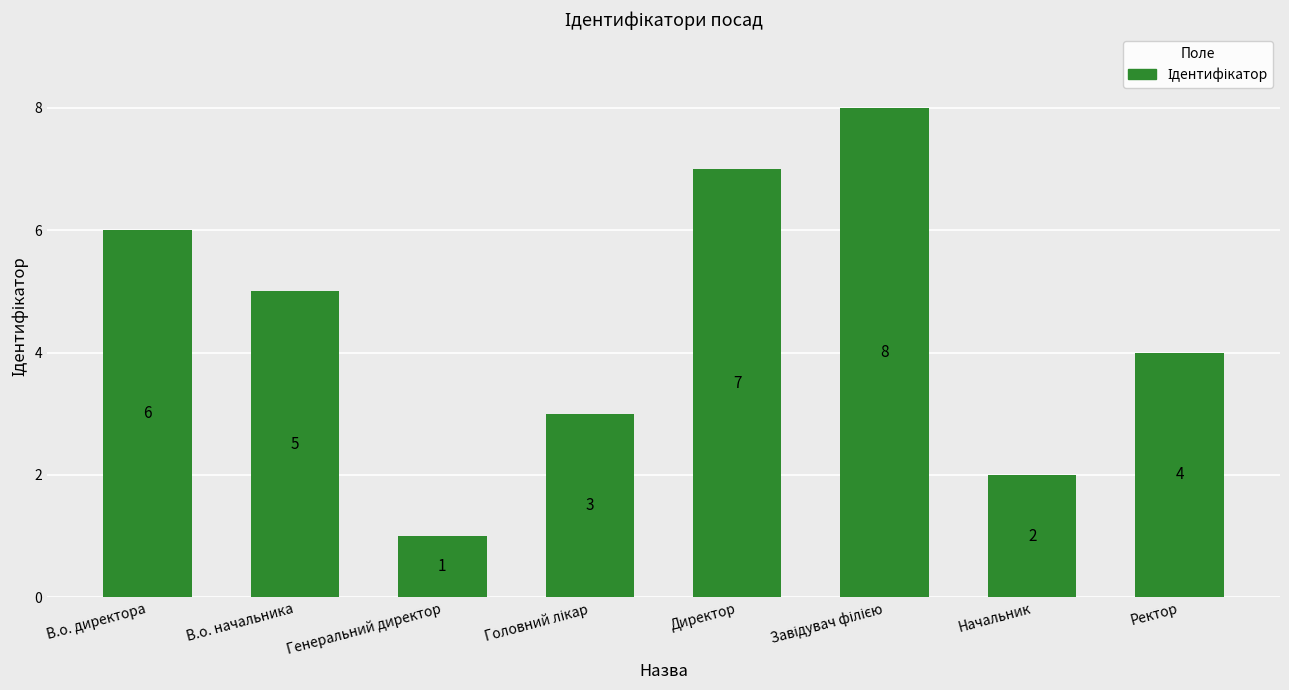

What is the change in value from В.о. директора to Генеральний директор?

-5